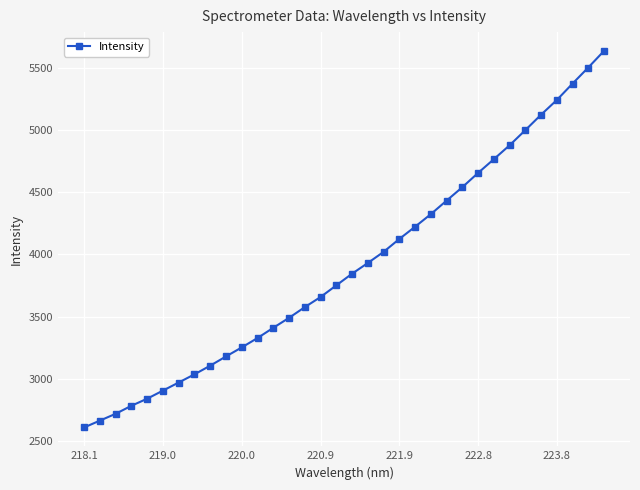

Does the chart display data point markers on the line(s)?

Yes